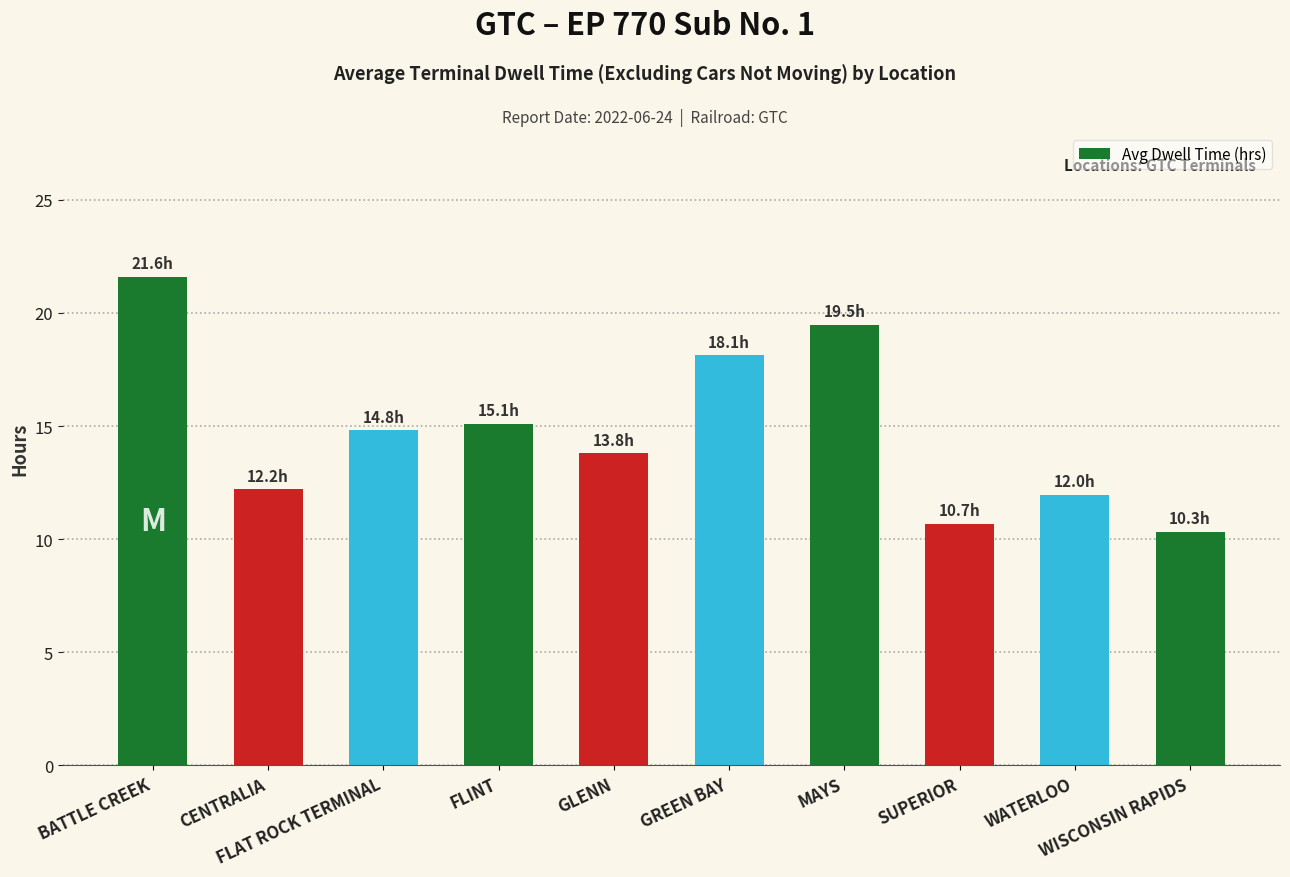

Count the number of categories in the chart.

10